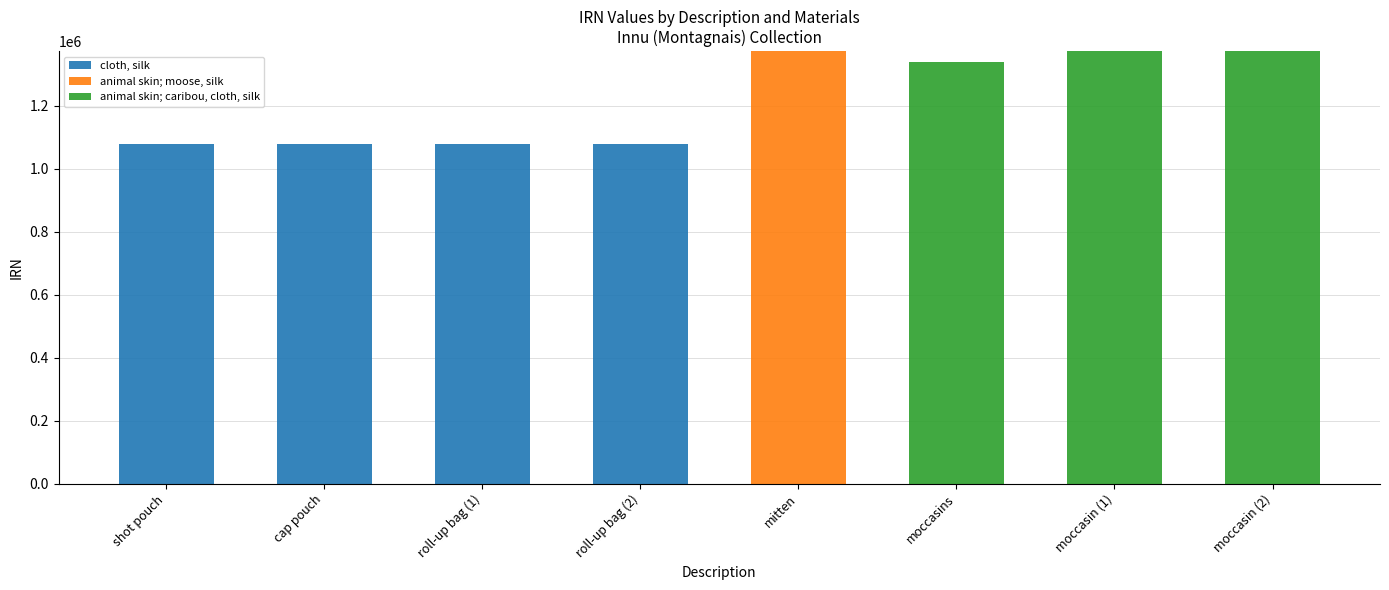

True or false: cloth, silk has a value of 0 at moccasins.

True